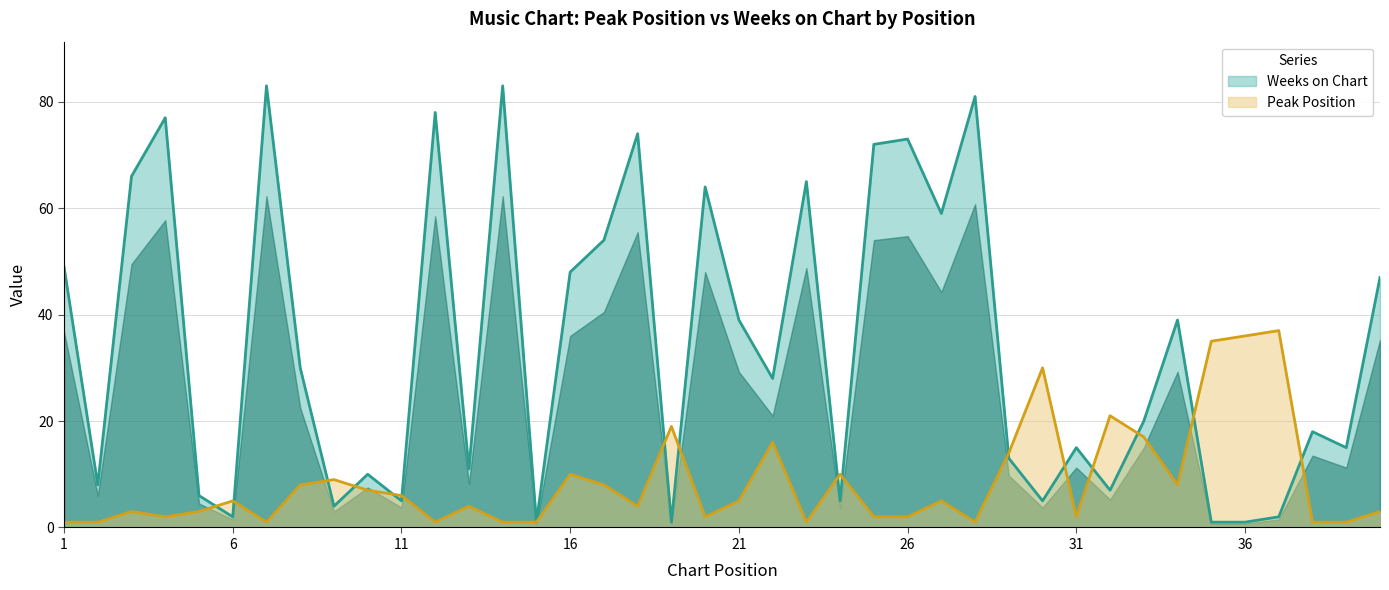

In Peak Position, how many points are lower than both neighbors (excluding endpoints)?

9